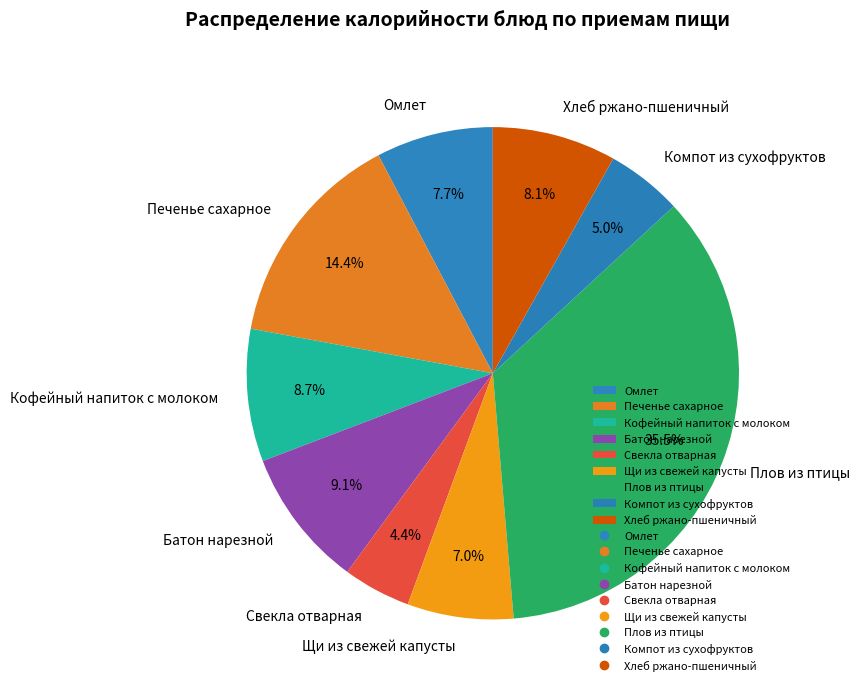

Is there a majority slice in this chart?

No